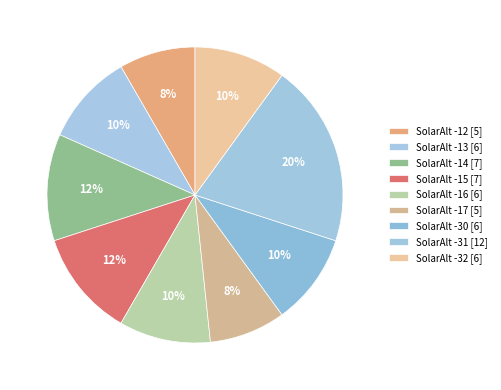

How many slices are in this pie chart?

9